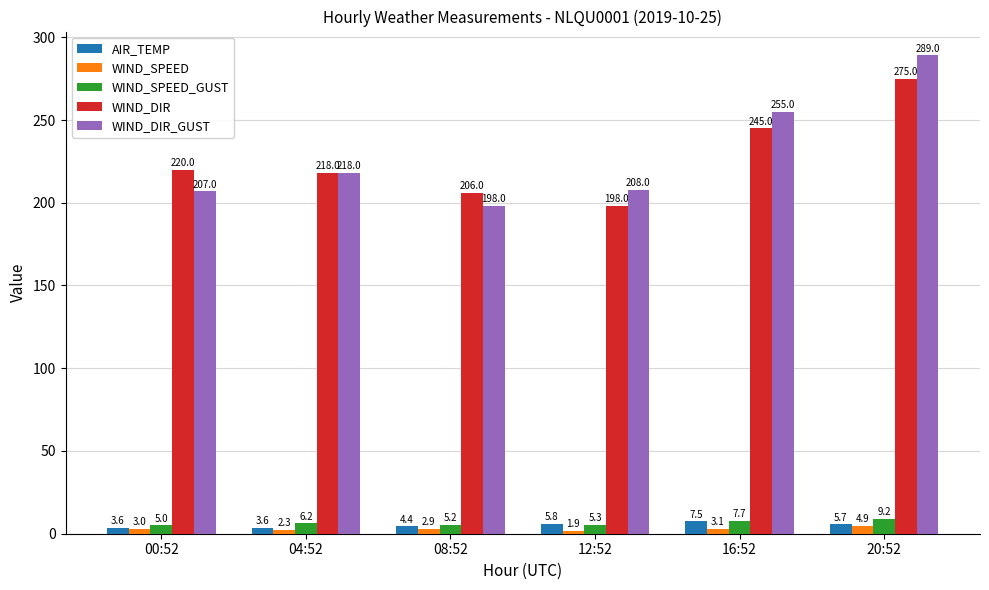

At 08:52, list the series in order from largest to smallest.

WIND_DIR, WIND_DIR_GUST, WIND_SPEED_GUST, AIR_TEMP, WIND_SPEED